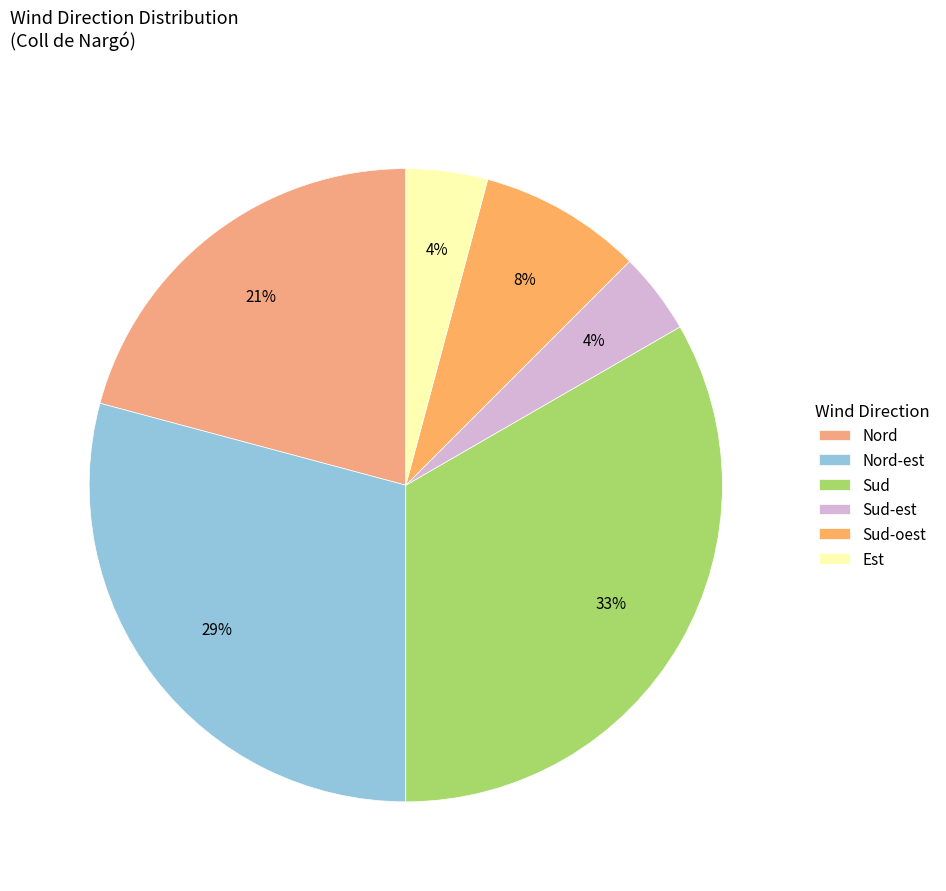

Count the number of slices in the pie.

6